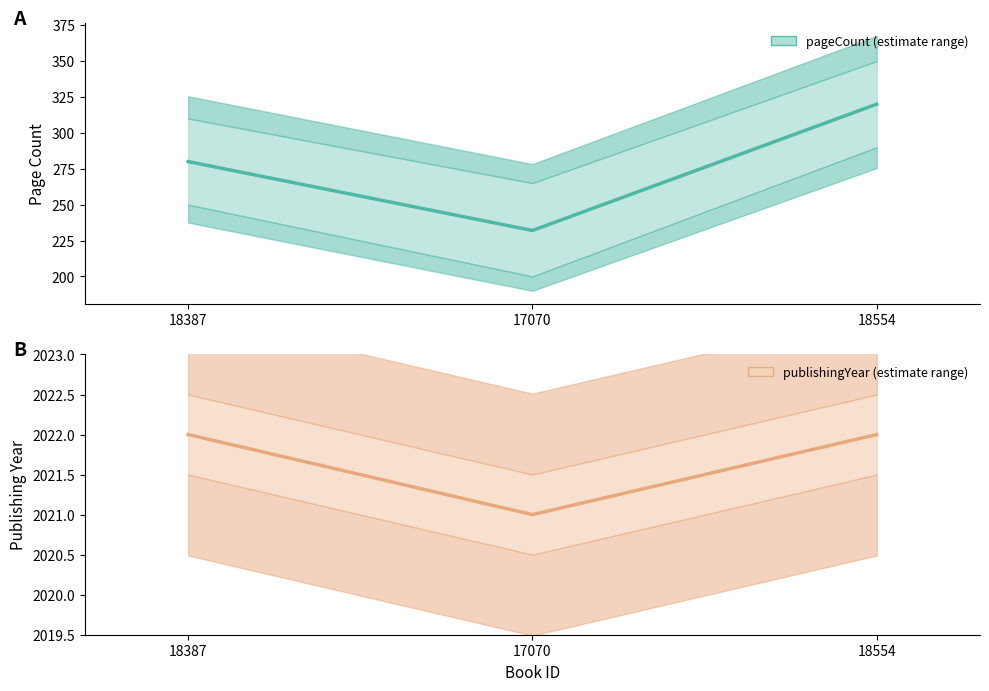

What is the lowest value of the publishingYear series?

2021